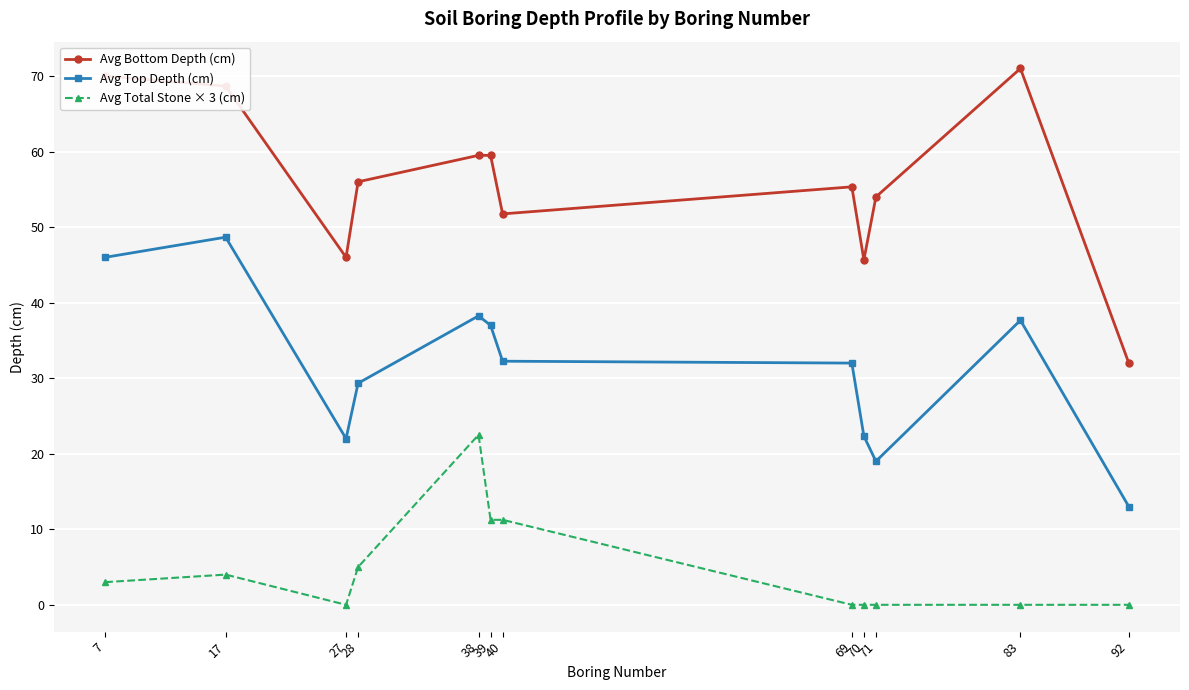

True or false: Avg Bottom Depth (cm) and Avg Total Stone × 3 (cm) intersect in this chart.

False